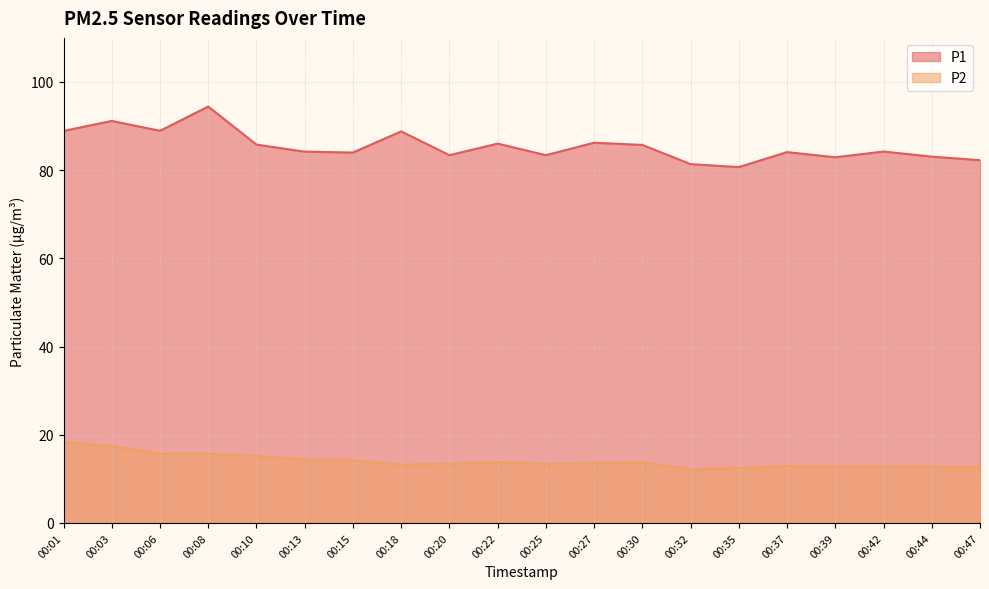

Is it true that P2 equals 13.2 at 00:18?

True